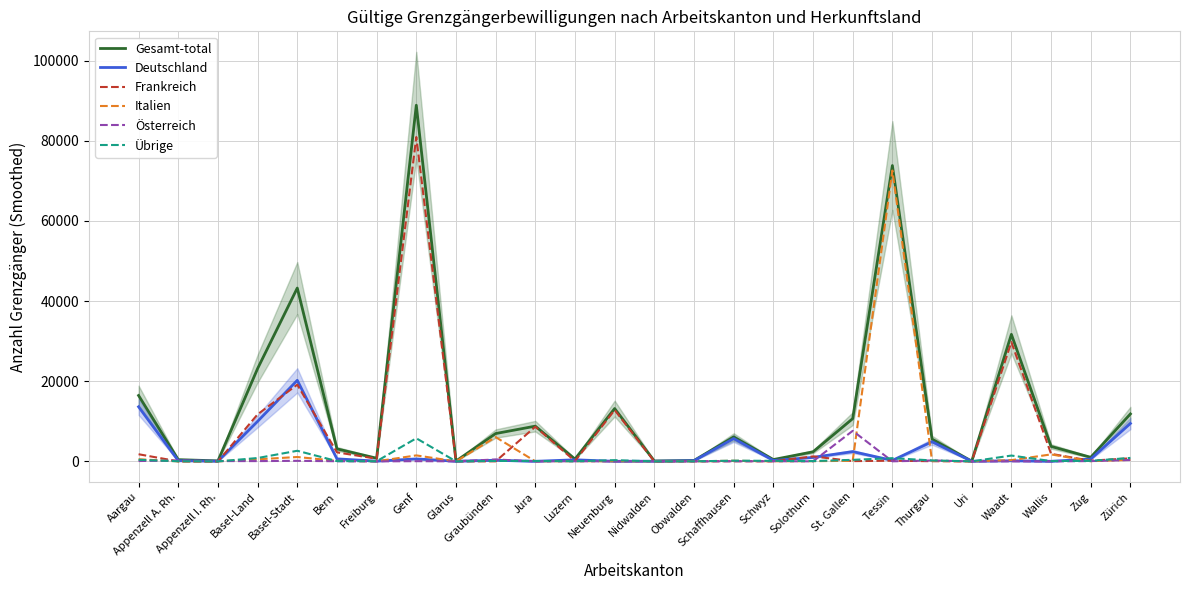

Rank the series by their maximum value, from highest to lowest.

Gesamt-total, Frankreich, Italien, Deutschland, Österreich, Übrige